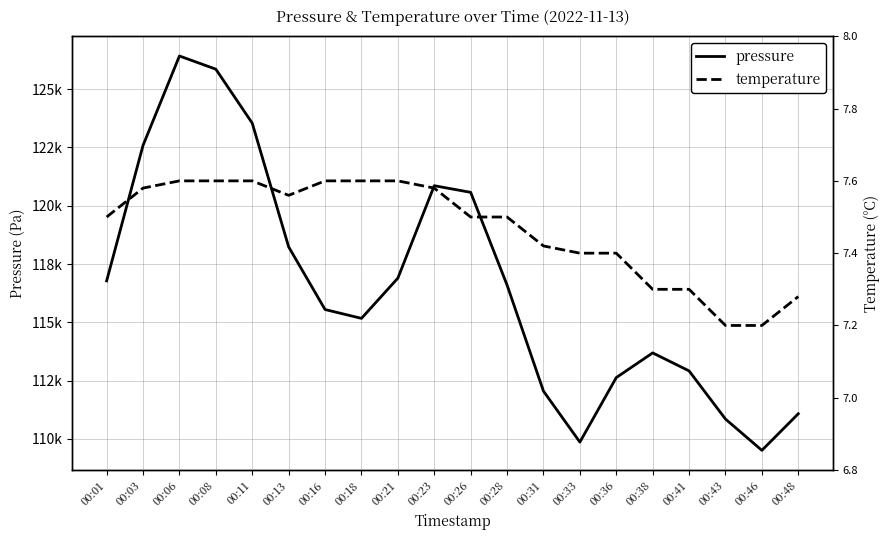

Which category has the highest value in the temperature series?

00:06